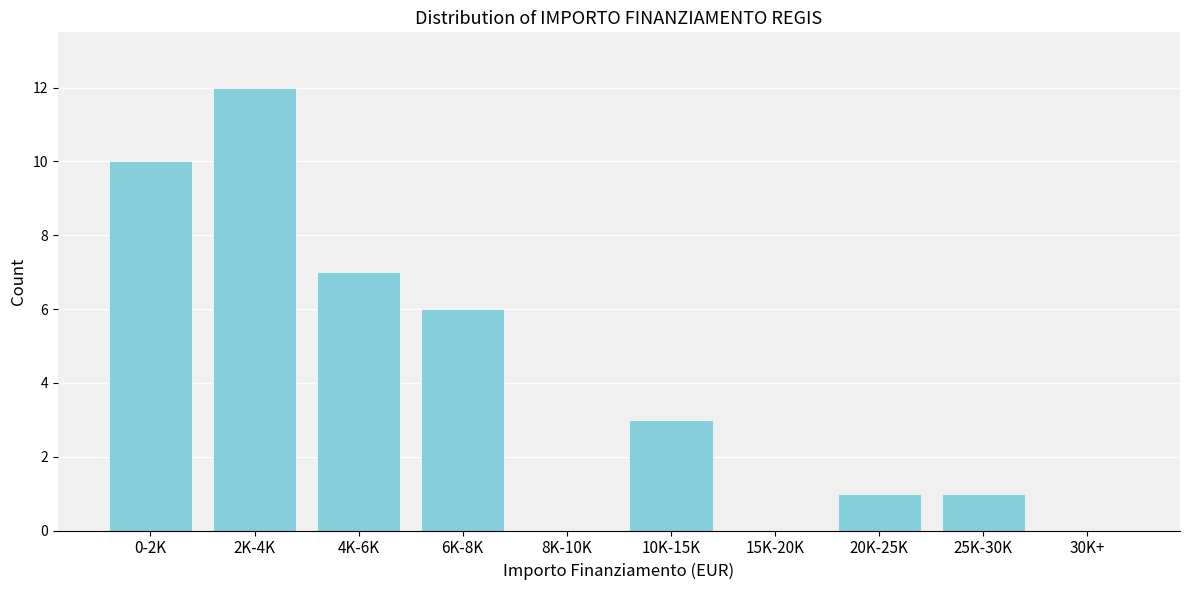

Reading left to right, what are all the values shown in this chart?

0-2K=10	2K-4K=12	4K-6K=7	6K-8K=6	8K-10K=0	10K-15K=3	15K-20K=0	20K-25K=1	25K-30K=1	30K+=0